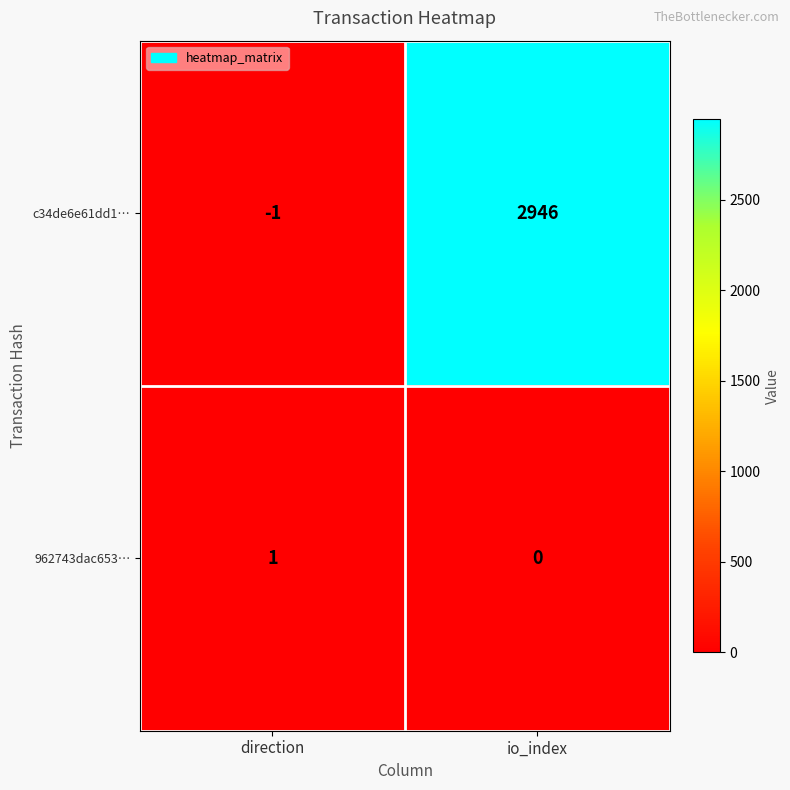

Which series has the widest spread of values?

c34de6e61dd1…